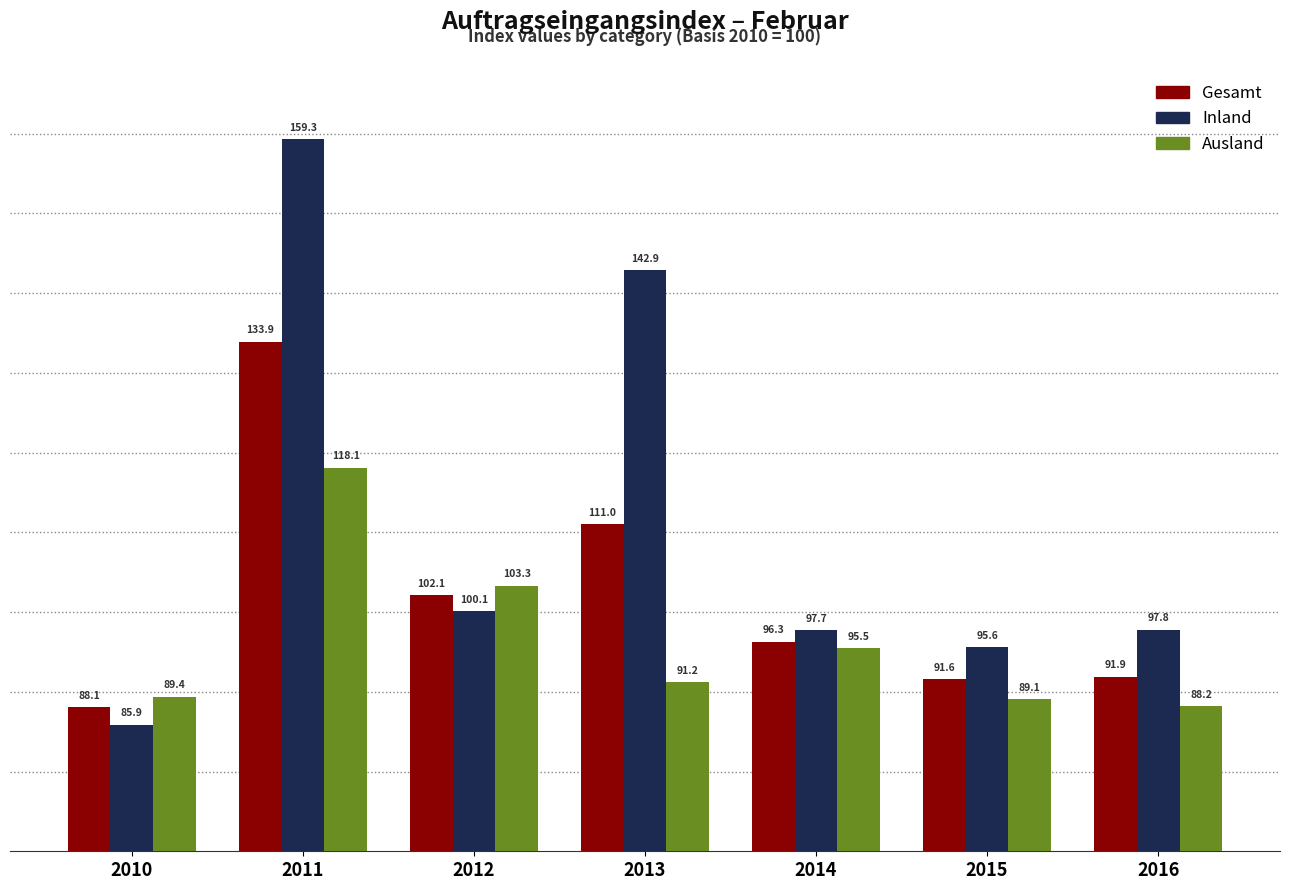

Reading left to right, extract all data points from this chart.

Gesamt: 2010=88.1	2011=133.9	2012=102.1	2013=111.0	2014=96.3	2015=91.6	2016=91.9
Inland: 2010=85.9	2011=159.3	2012=100.1	2013=142.9	2014=97.7	2015=95.6	2016=97.8
Ausland: 2010=89.4	2011=118.1	2012=103.3	2013=91.2	2014=95.5	2015=89.1	2016=88.2